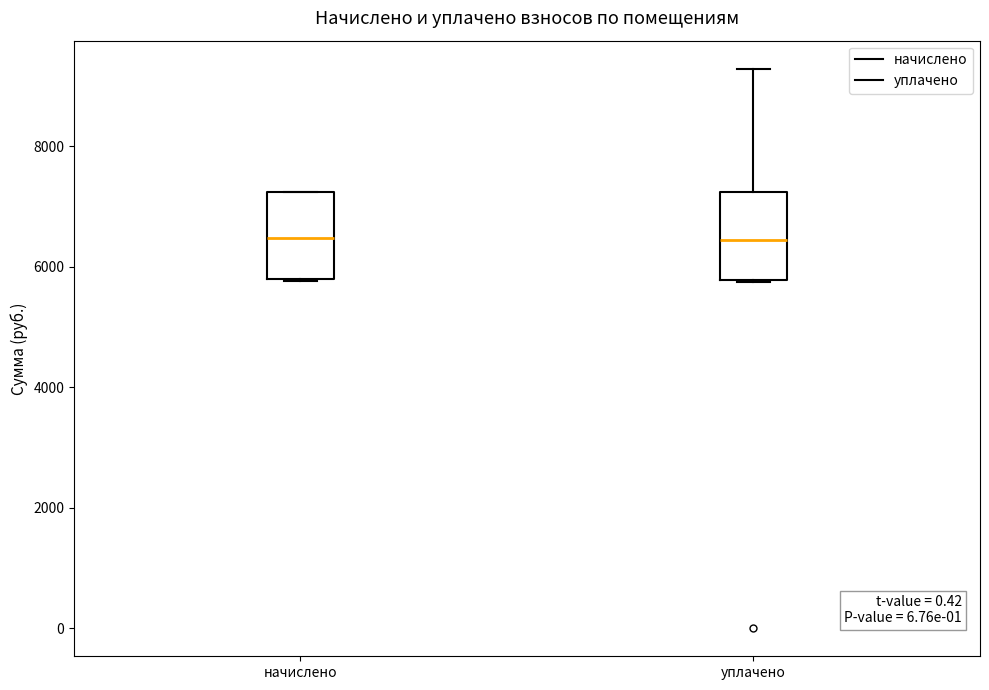

Reading left to right, read every box against the y-axis: the position of its median line, the range the box covers, and the ends of its whiskers. The values are not printed on the chart, so give them approximately, as read against the axis.

начислено: median 6400, box 5800 to 7200, whiskers 5800 to 7200
уплачено: median 6400, box 5800 to 7200, whiskers 5800 to 9200